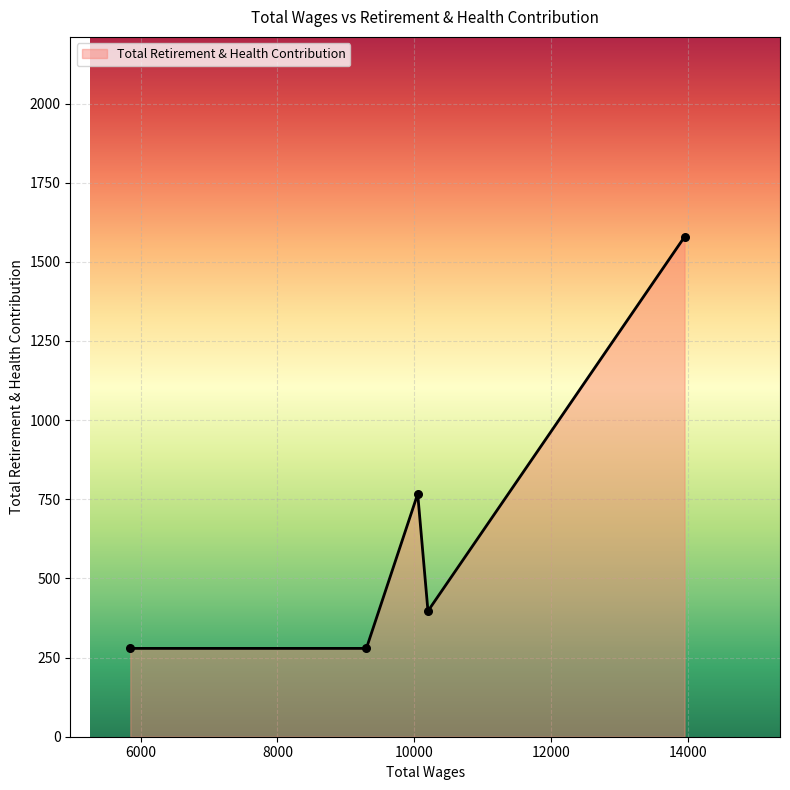

True or false: the data has more than 0 interior local peaks.

True